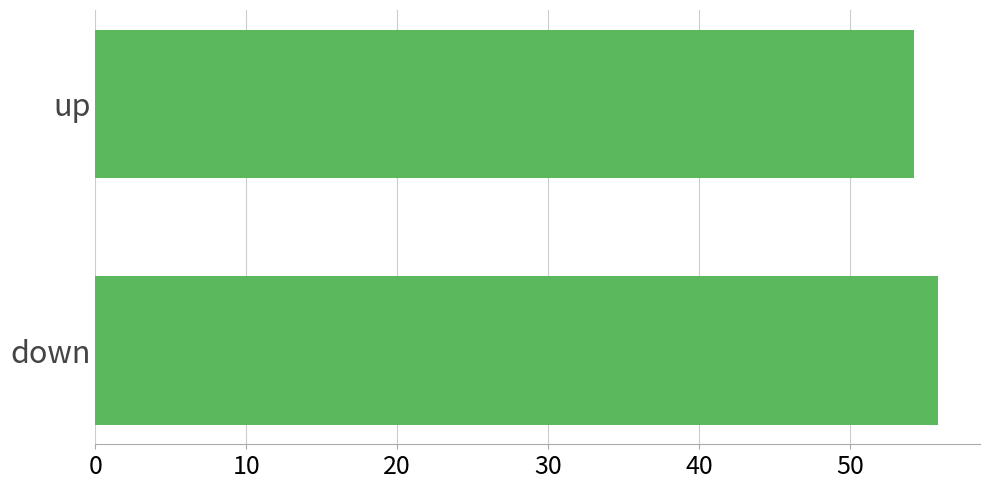

Is it true that the value at down is 90.2?

False